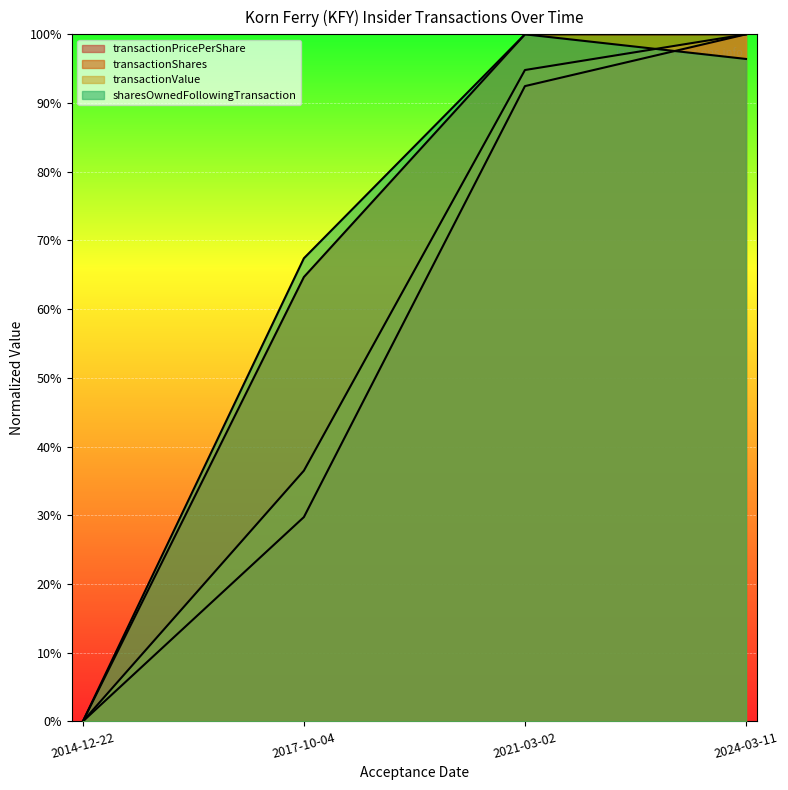

Reading left to right, list all the values displayed in this chart.

transactionPricePerShare: 2014-12-22=0.0	2017-10-04=0.3	2021-03-02=0.9	2024-03-11=1.0
transactionShares: 2014-12-22=0.0	2017-10-04=0.6	2021-03-02=1.0	2024-03-11=1.0
transactionValue: 2014-12-22=0.0	2017-10-04=0.4	2021-03-02=0.9	2024-03-11=1.0
sharesOwnedFollowingTransaction: 2014-12-22=0.0	2017-10-04=0.7	2021-03-02=1.0	2024-03-11=1.0